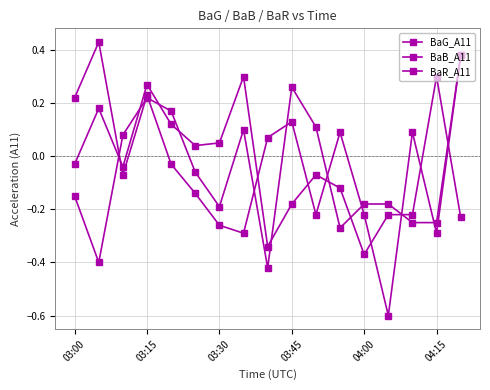

In BaG_A11, how many points are lower than both neighbors (excluding endpoints)?

5